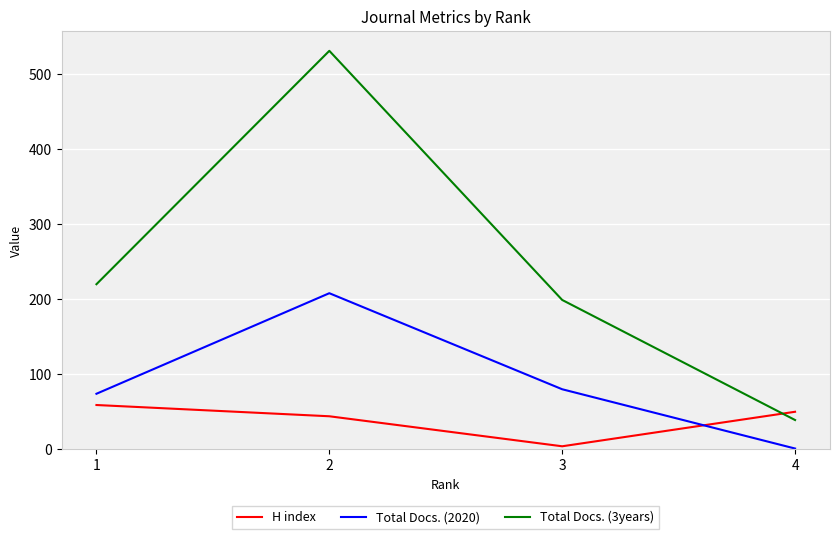

How many intersections are there between H index and Total Docs. (3years)?

1